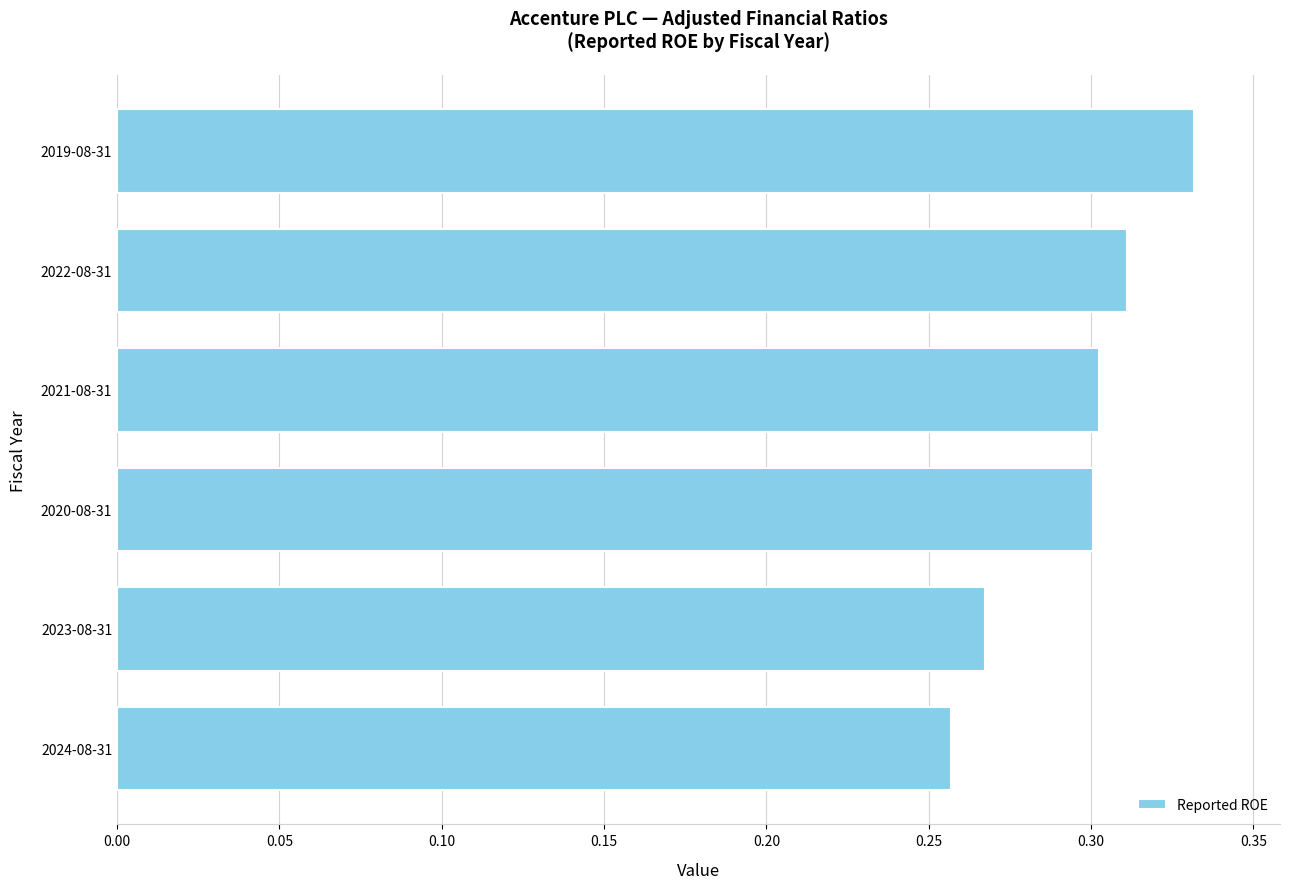

What is the sum of the values at 2020-08-31 and 2024-08-31?

0.6